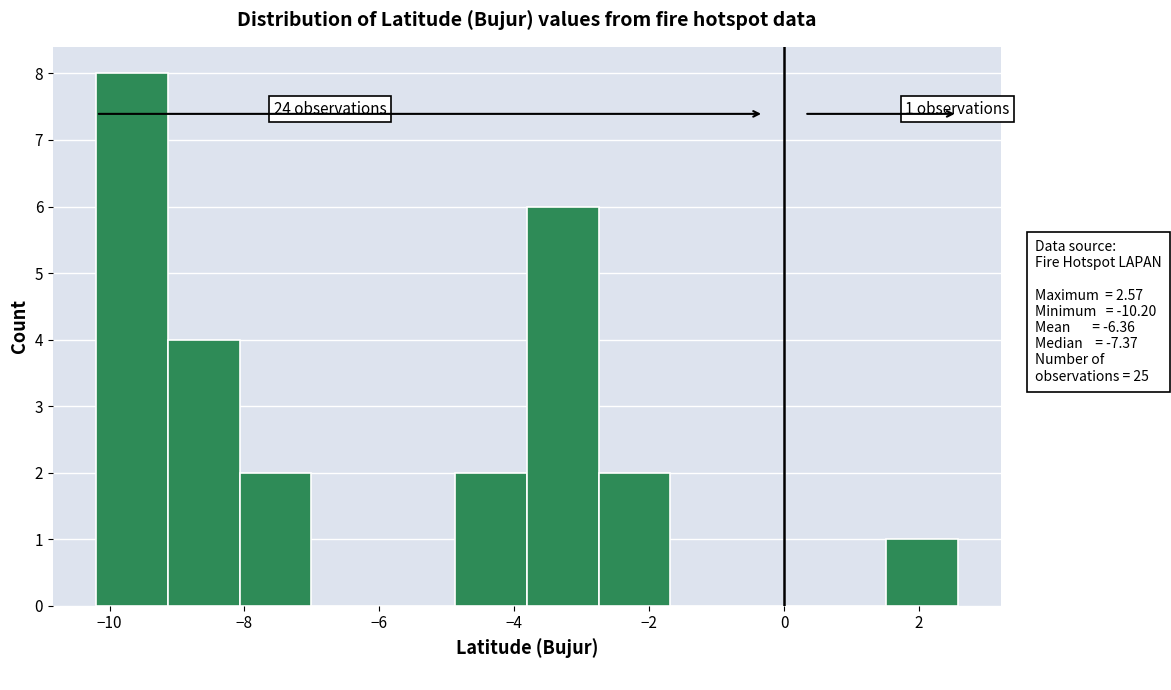

Over which range of the x-axis is the bar tallest?

-10.2 to -9.2